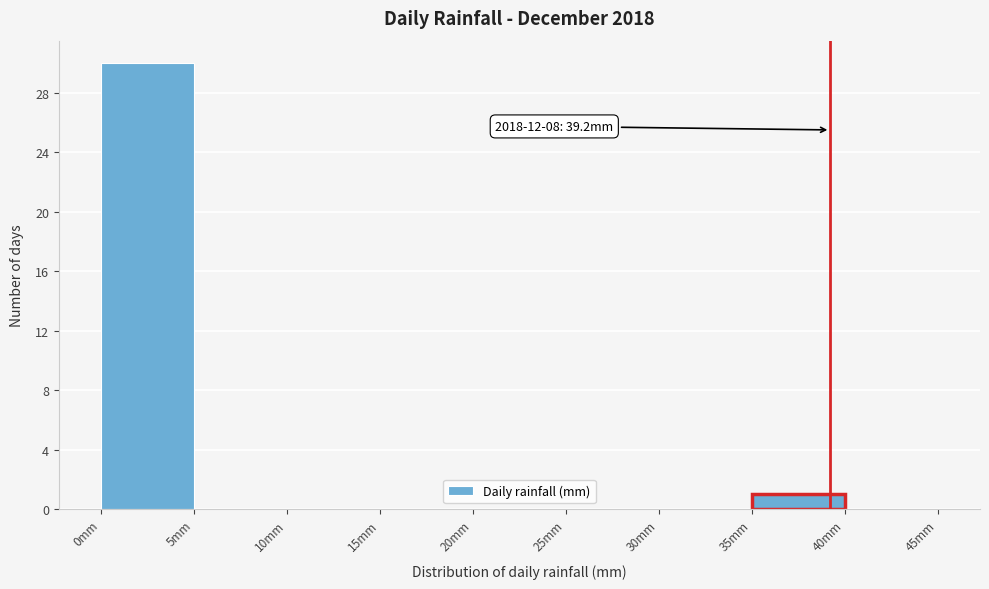

Which range on the x-axis has the tallest bar?

0 to 5